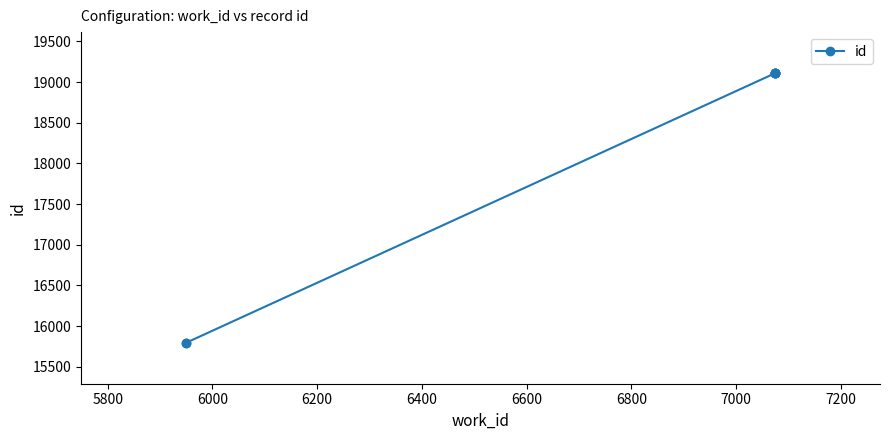

What is the sum of the values at 6600 and 5800?

34906